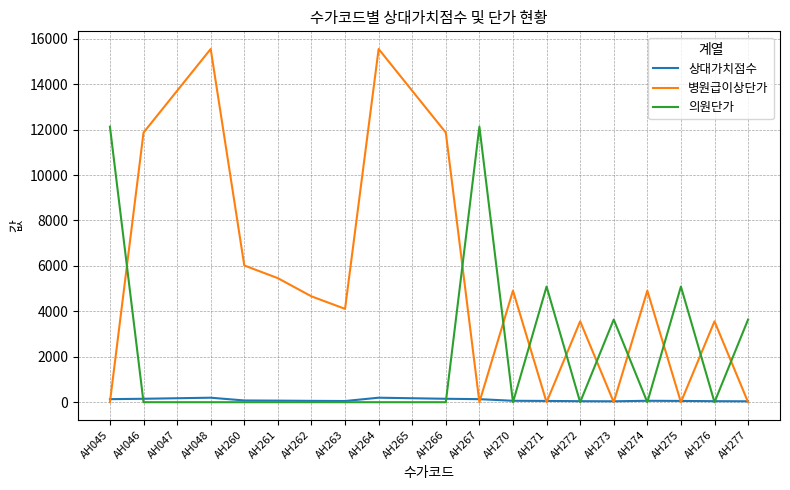

Which series ends up on top after the final intersection of 병원급이상단가 and 의원단가?

의원단가